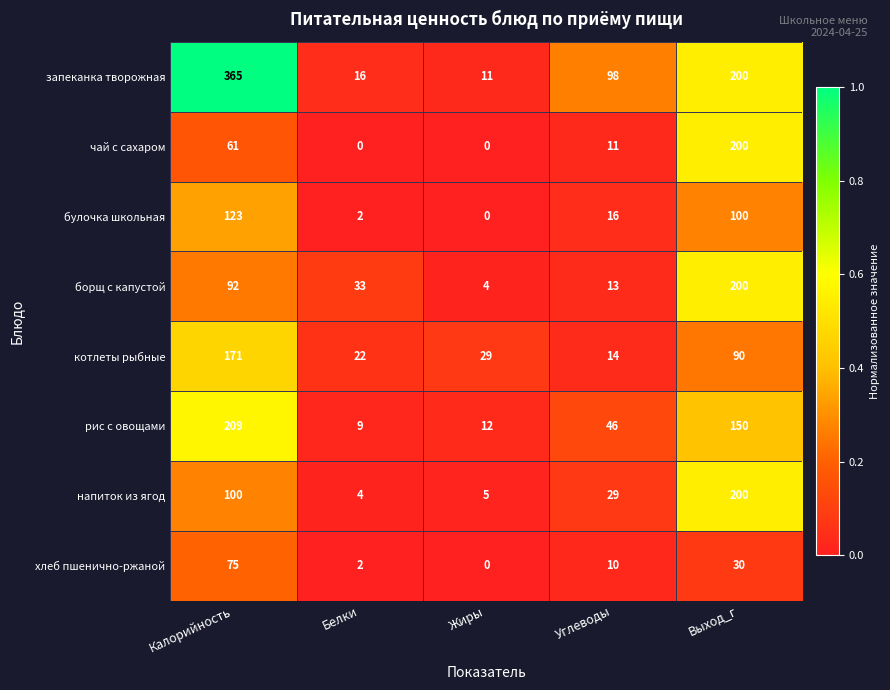

What is the difference between the highest and lowest values at Углеводы?

88